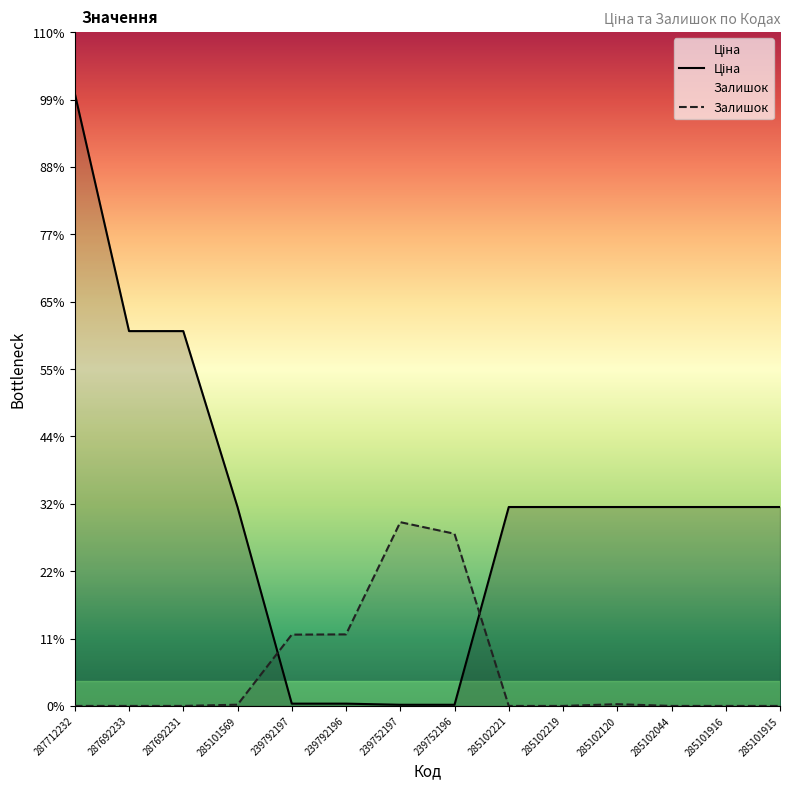

Between which two adjacent categories do Ціна and Залишок first intersect?

285101569 and 239792197